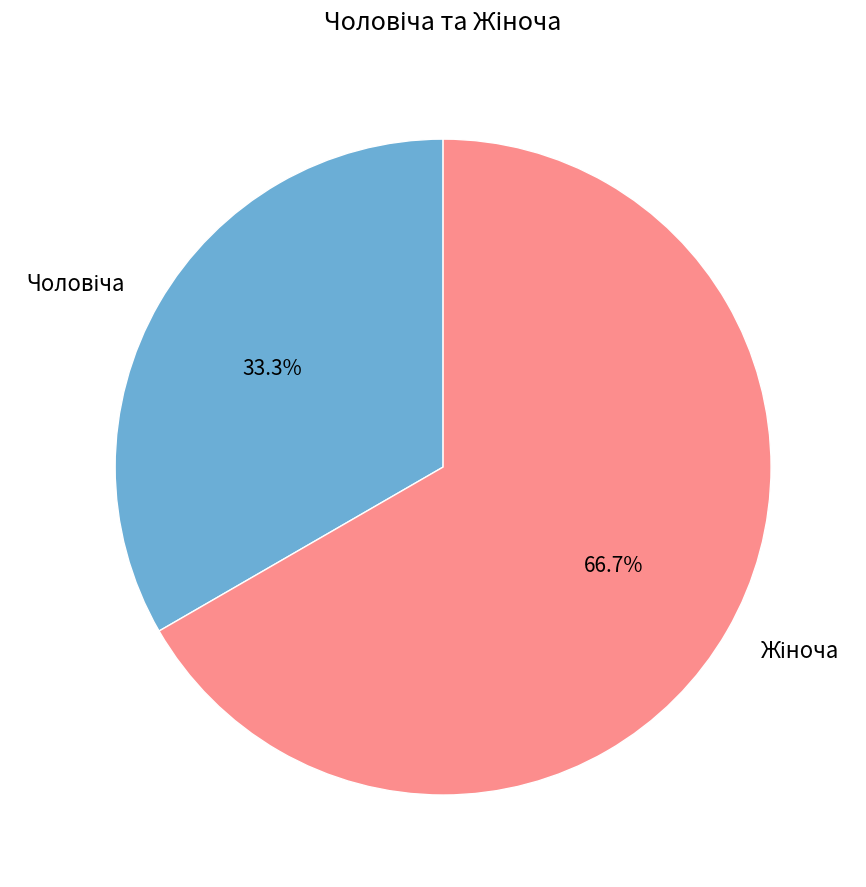

Is there a majority slice in this chart?

Yes